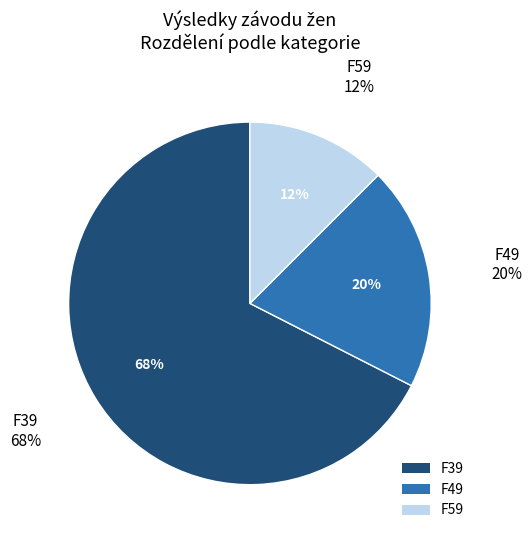

How much of the chart is everything except F49?

80.0%